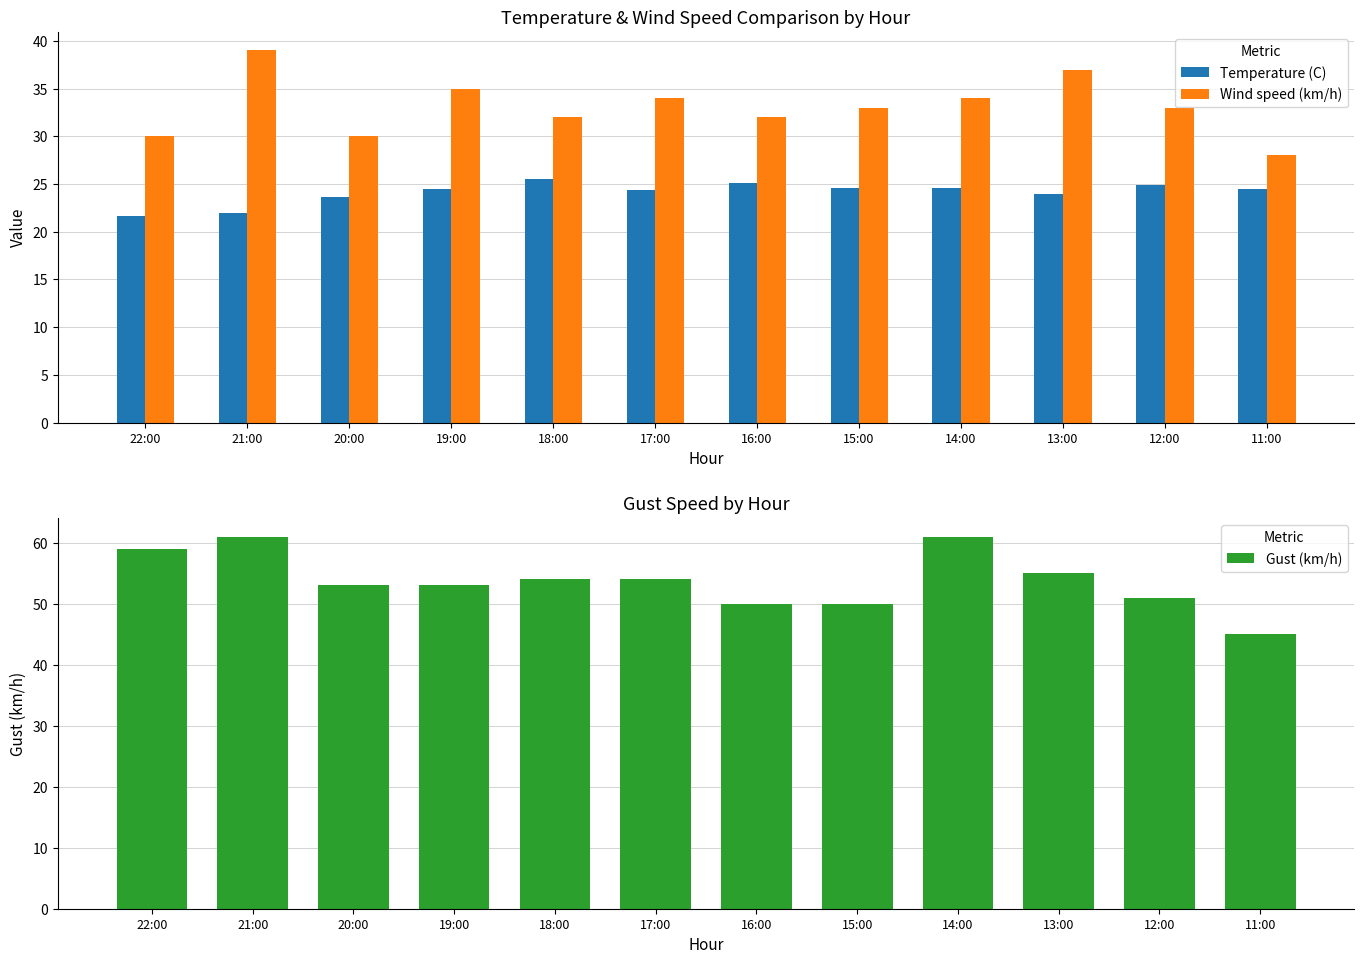

What is the spread (max minus min) of values at 16:00?

24.9